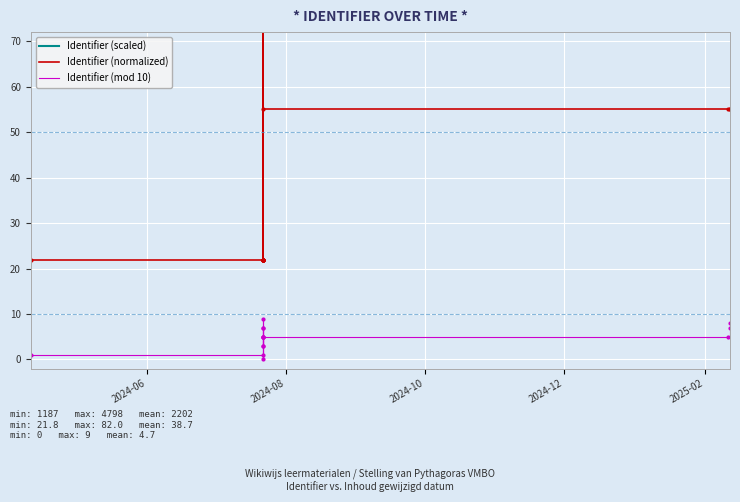

True or false: Identifier (normalized) has more than 1 interior local peaks.

True